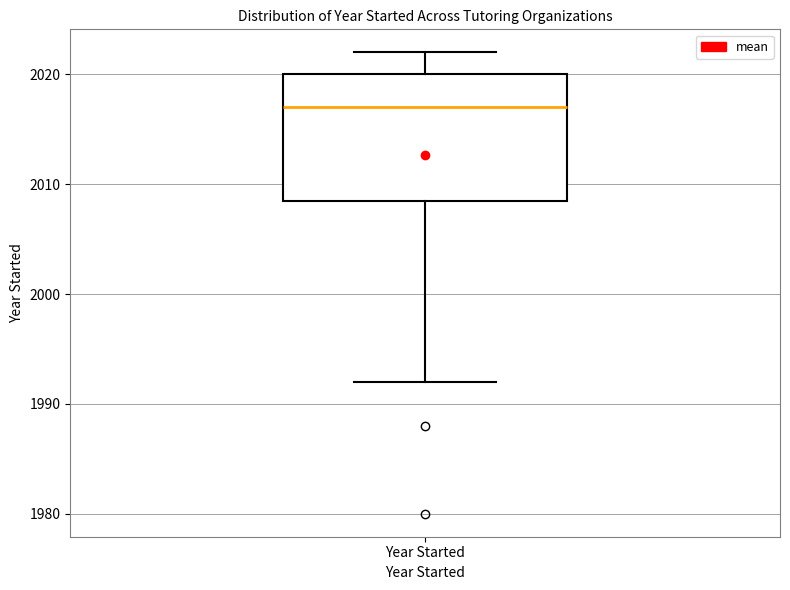

Read this box plot against the y-axis: the position of the median line, the range covered by the box, and the ends of both whiskers. The values are not printed on the chart, so give them approximately, as read against the axis.

median 2017, box 2009 to 2020, whiskers 1992 to 2022